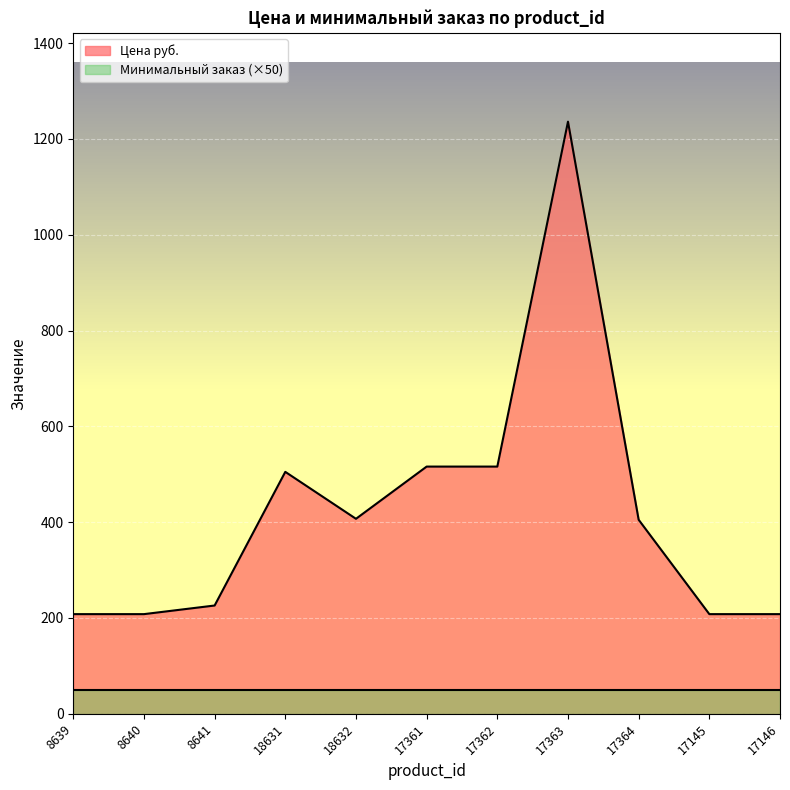

What is the ratio of the value at 8640 to the value at 18631?

0.4